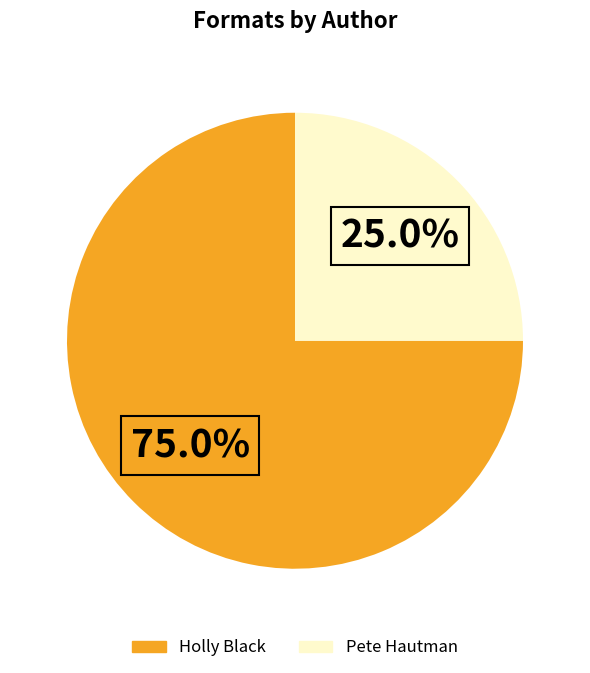

Is there a majority slice in this chart?

Yes